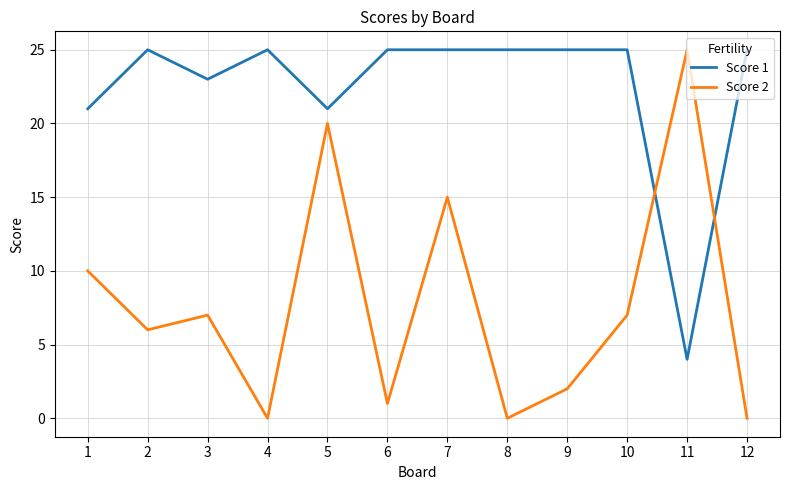

Which series ends up on top after the final intersection of Score 1 and Score 2?

Score 1